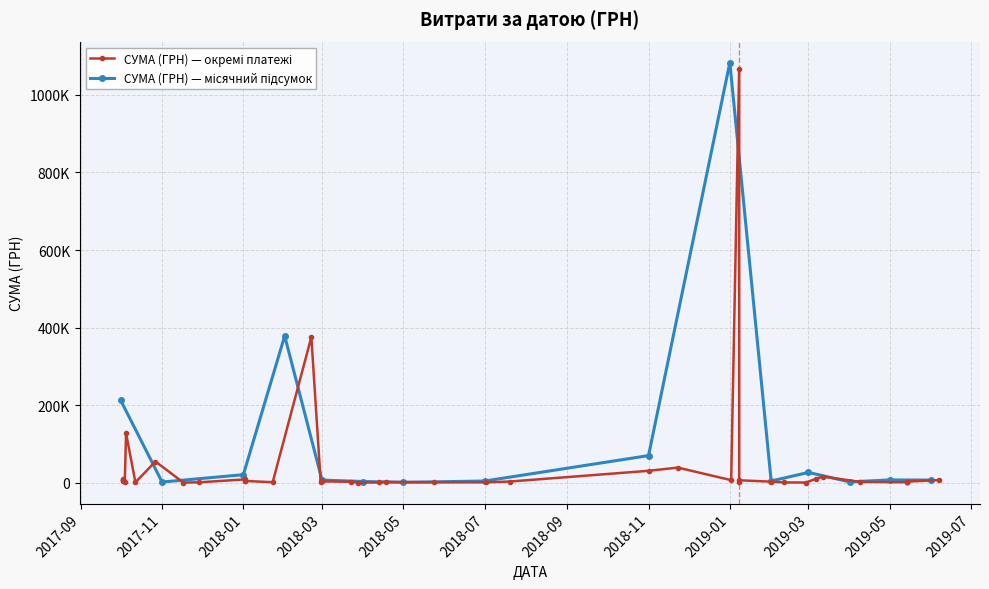

What is the sum of the values at 27.10.2017 and 11.02.2019?

55951.9